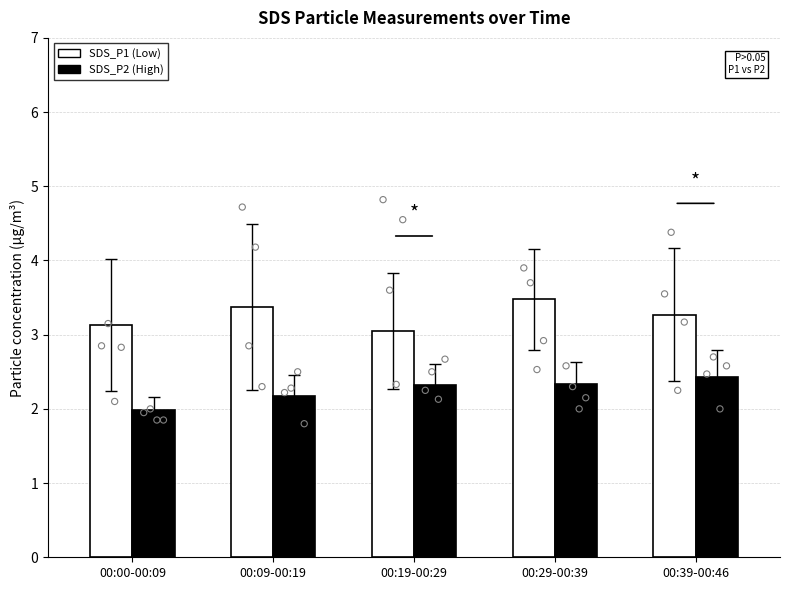

At how many categories does at least one series exceed 2?

5